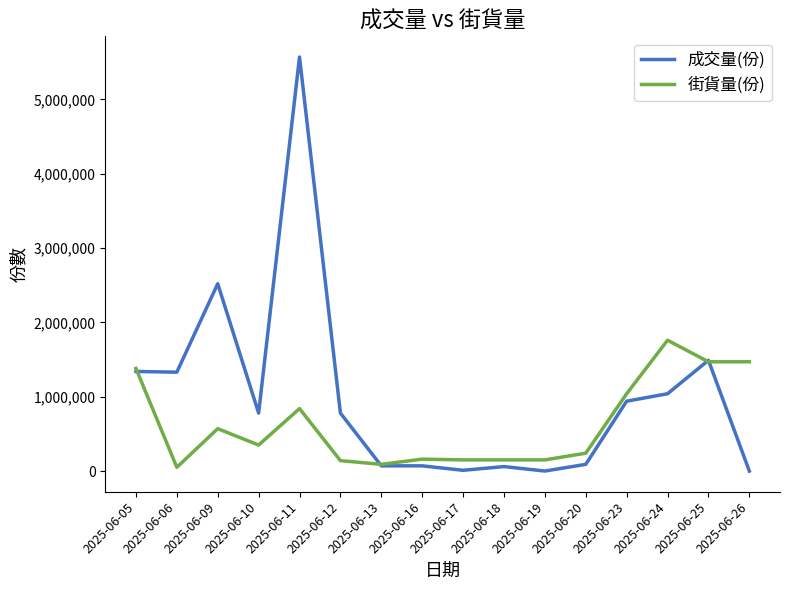

Which series has the widest spread of values?

成交量(份)